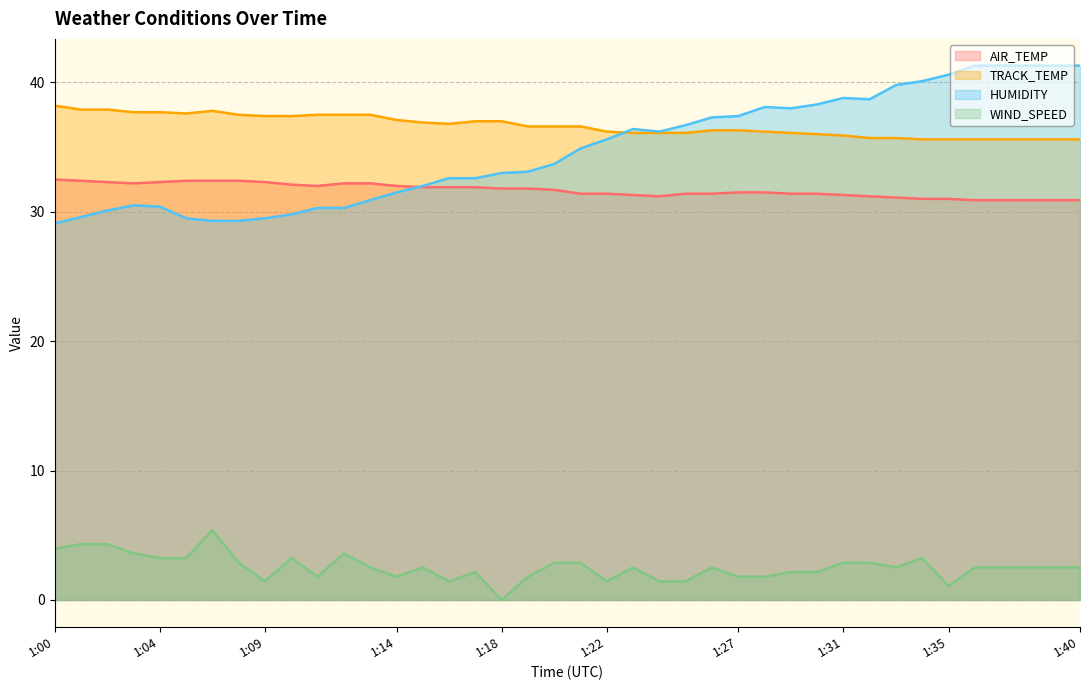

Between 1:17 and 1:21, which series saw the biggest shift?

HUMIDITY